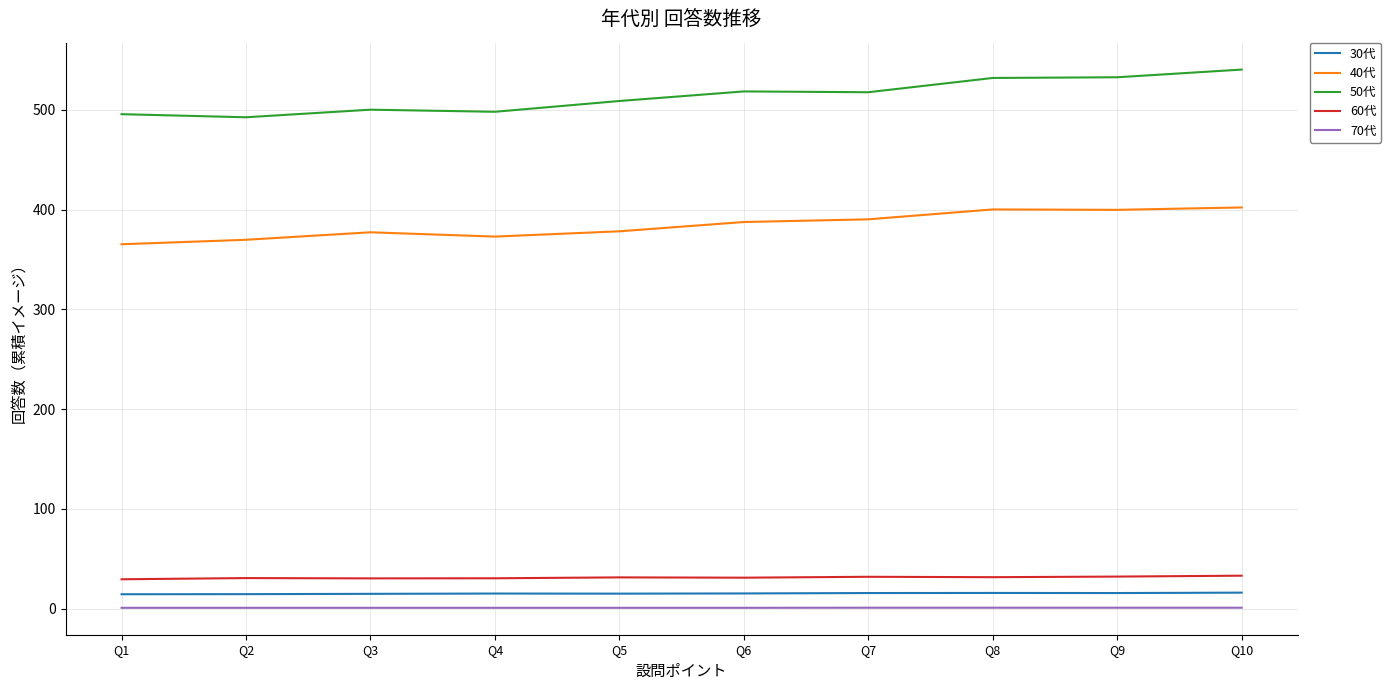

What are all the series names shown in the legend?

30代, 40代, 50代, 60代, 70代